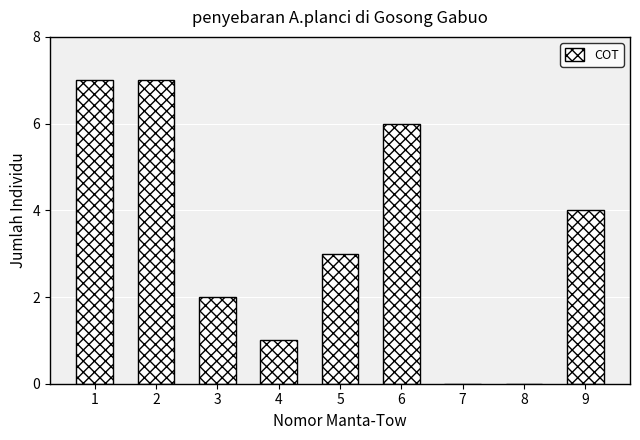

Reading left to right, transcribe all the data shown in this chart.

1=7	2=7	3=2	4=1	5=3	6=6	7=0	8=0	9=4